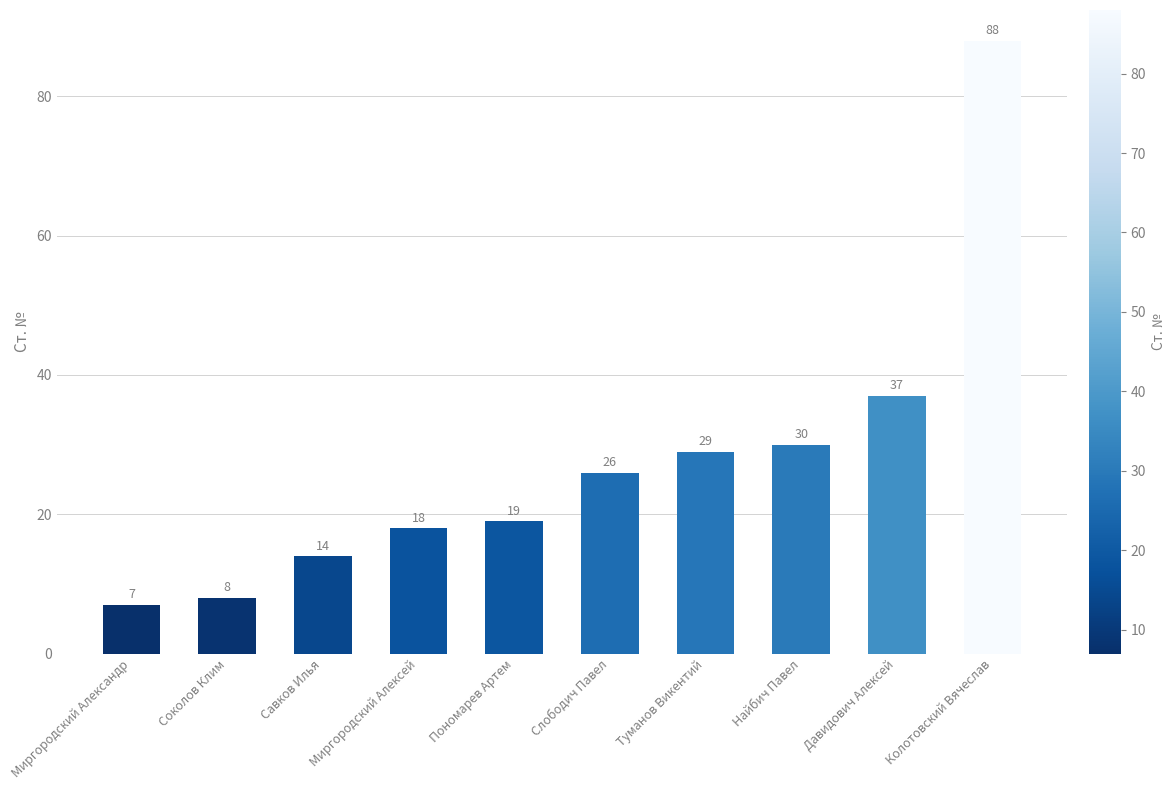

Rank the categories by value from lowest to highest.

Миргородский Александр, Соколов Клим, Савков Илья, Миргородский Алексей, Пономарев Артем, Слободич Павел, Туманов Викентий, Найбич Павел, Давидович Алексей, Колотовский Вячеслав